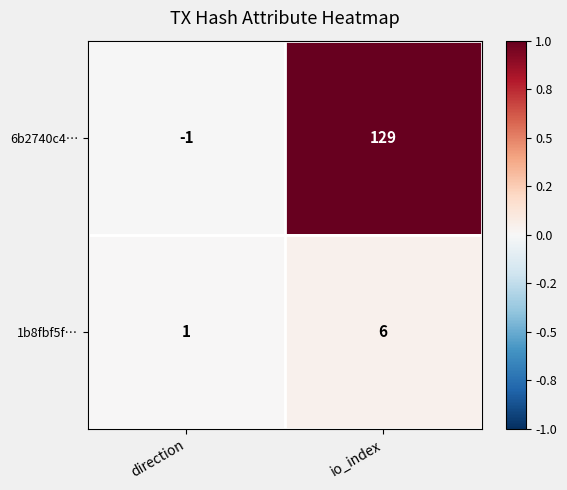

Which series has the largest range (max minus min)?

6b2740c4…